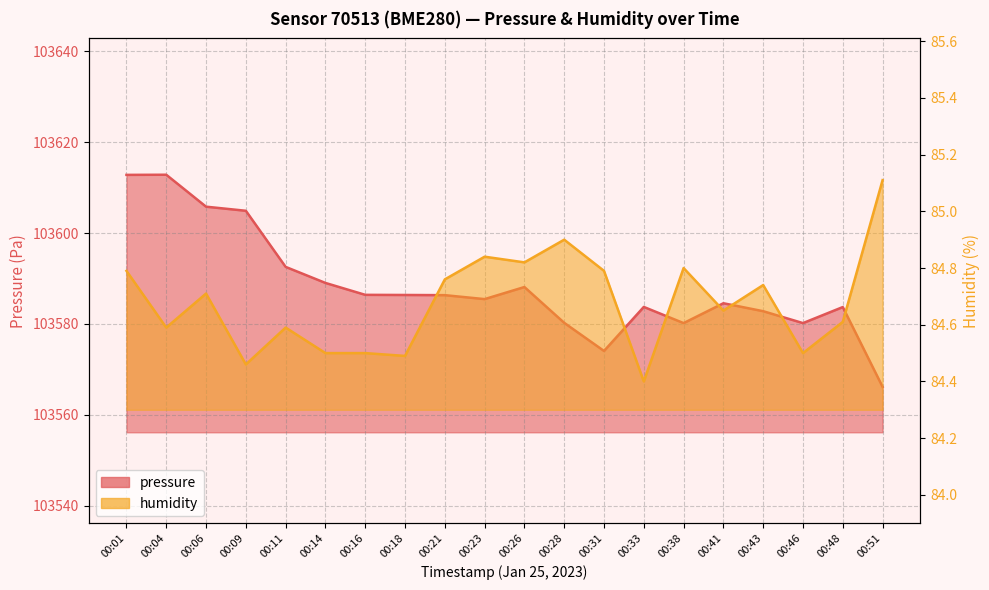

Where is the first local maximum for pressure?

00:04